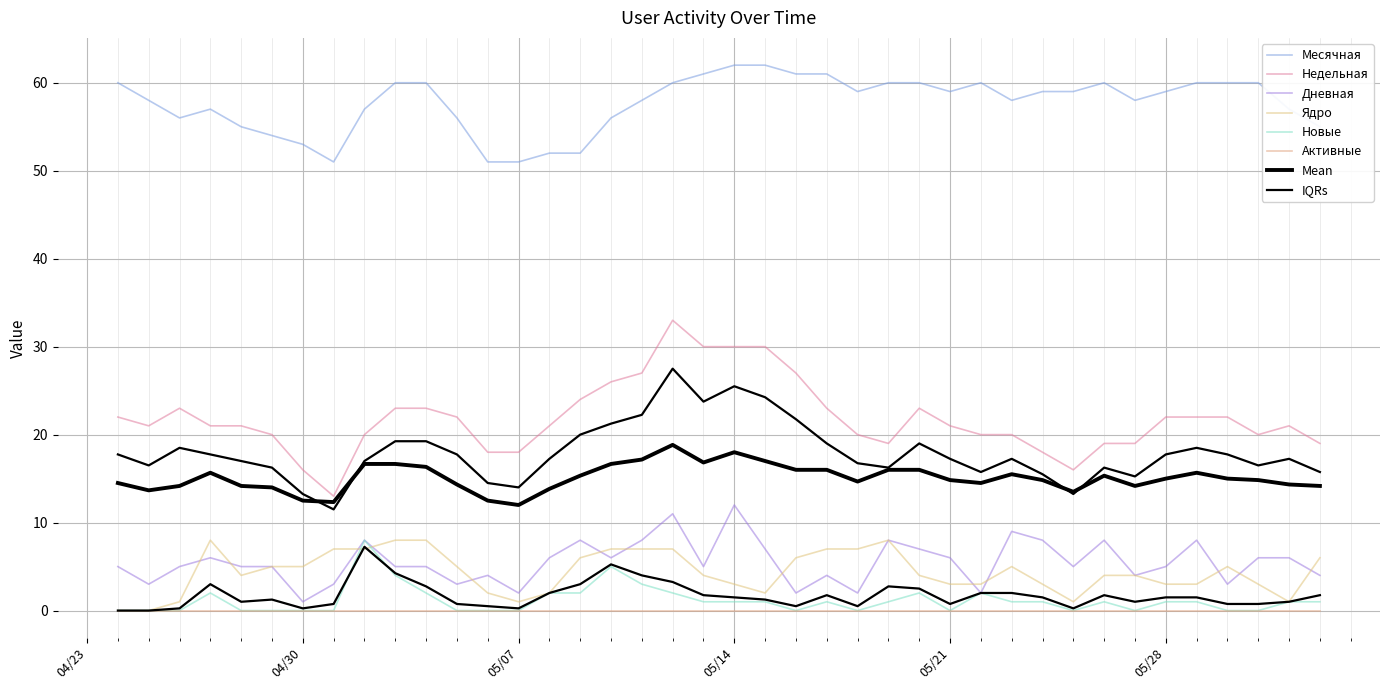

True or false: Месячная and Ядро cross at least once.

False